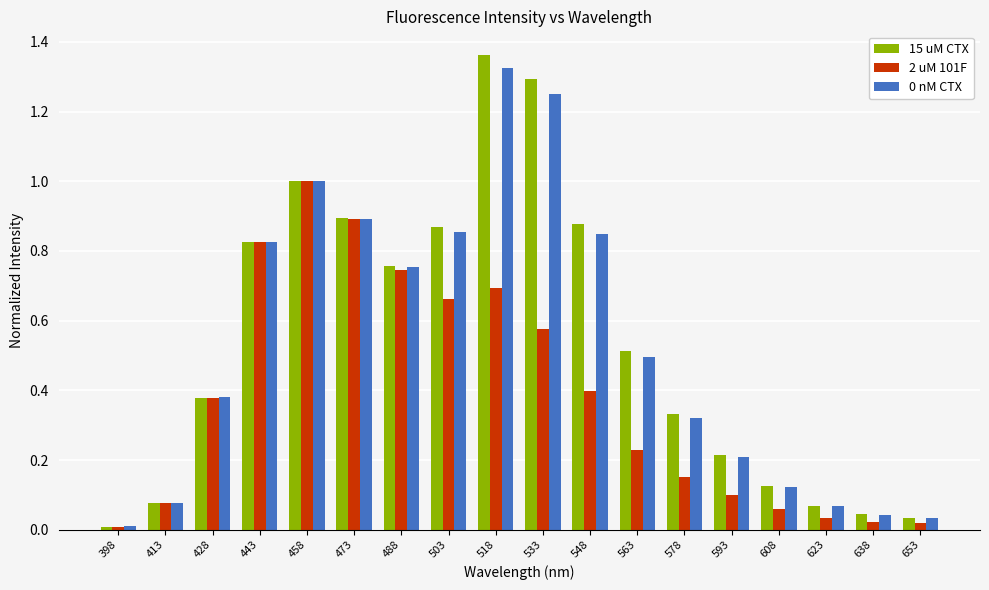

What is the average value of the 0 nM CTX series?

0.5